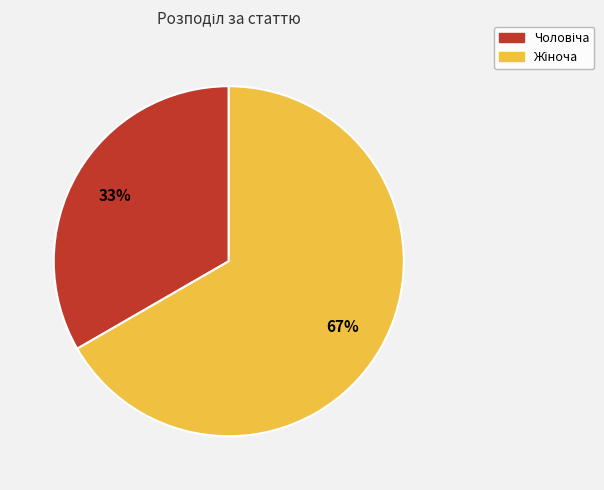

Is there any slice that represents more than half of the pie?

Yes